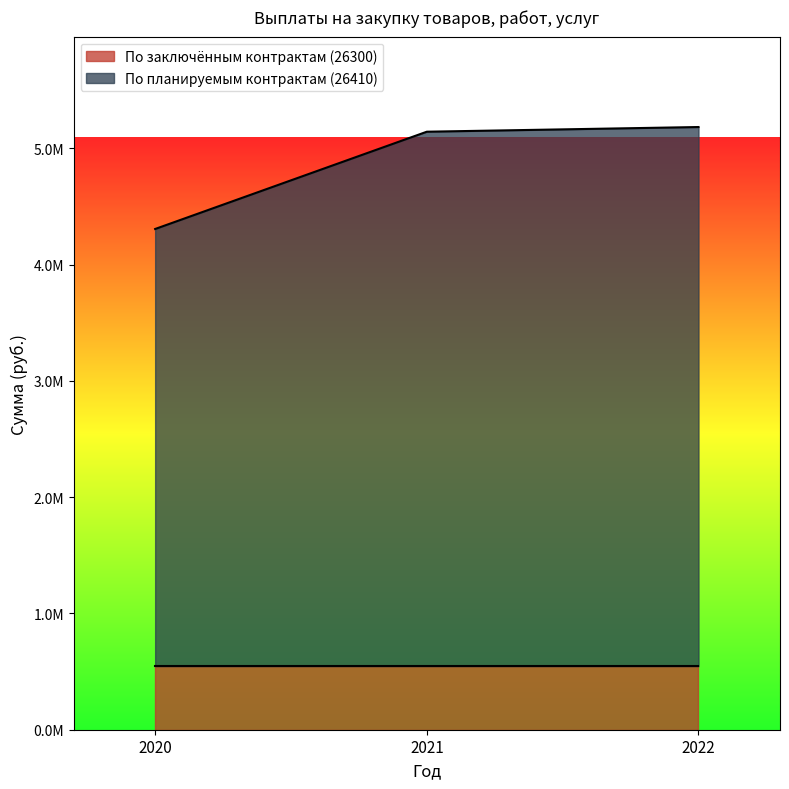

True or false: the data shows 547025.6 at 2021 (26300).

True